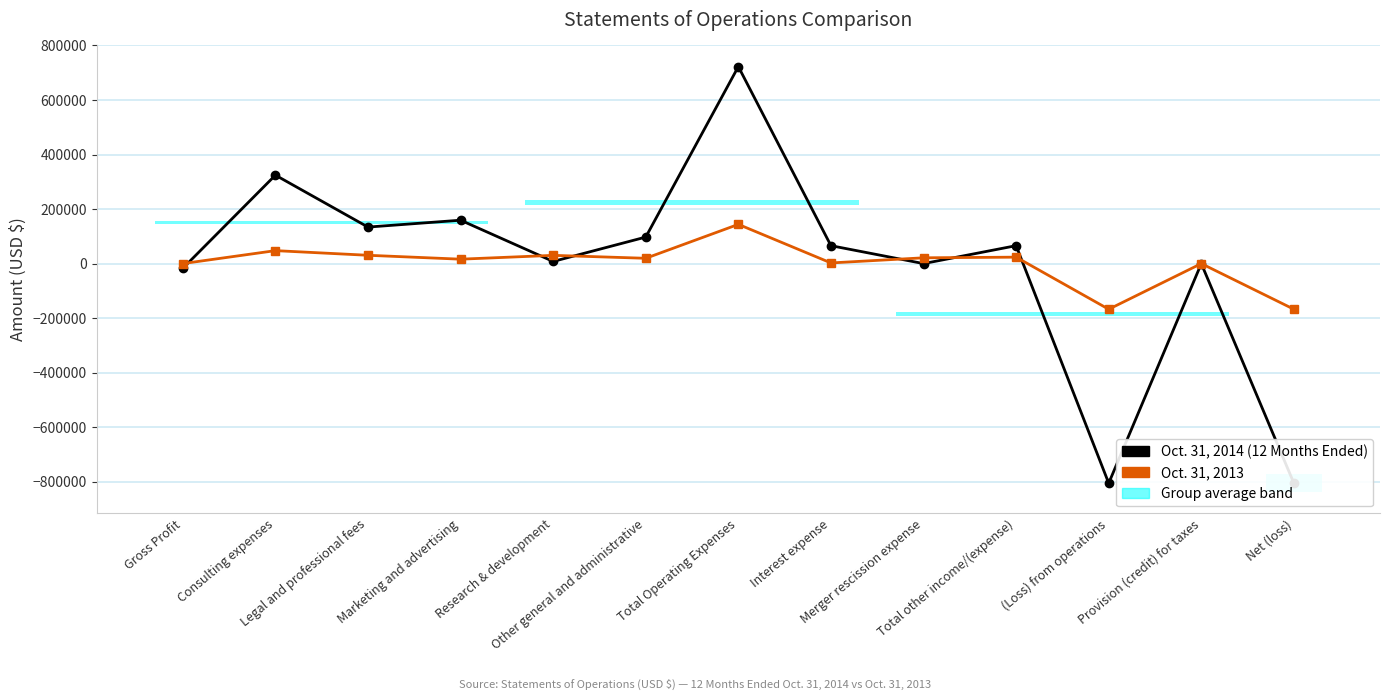

Rank the series at Research & development from highest to lowest value.

Oct. 31, 2013, Oct. 31, 2014